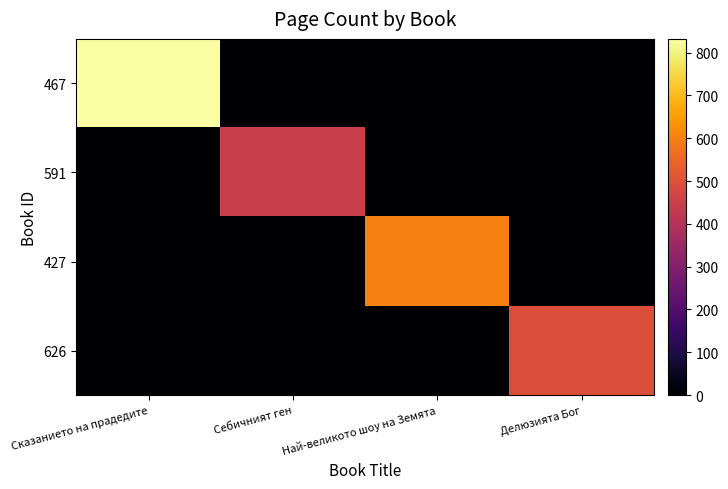

What is the difference between the highest and lowest values at Сказанието на прадедите?

832